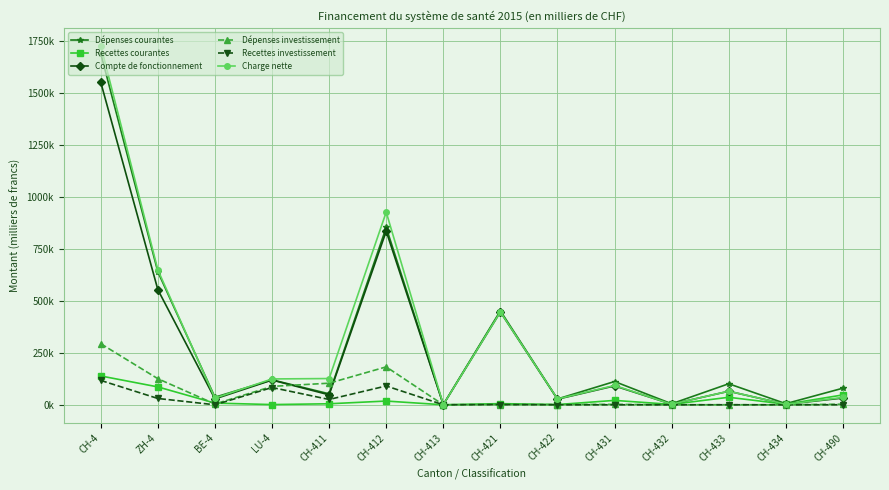

Between LU-4 and CH-413, which is larger?

LU-4